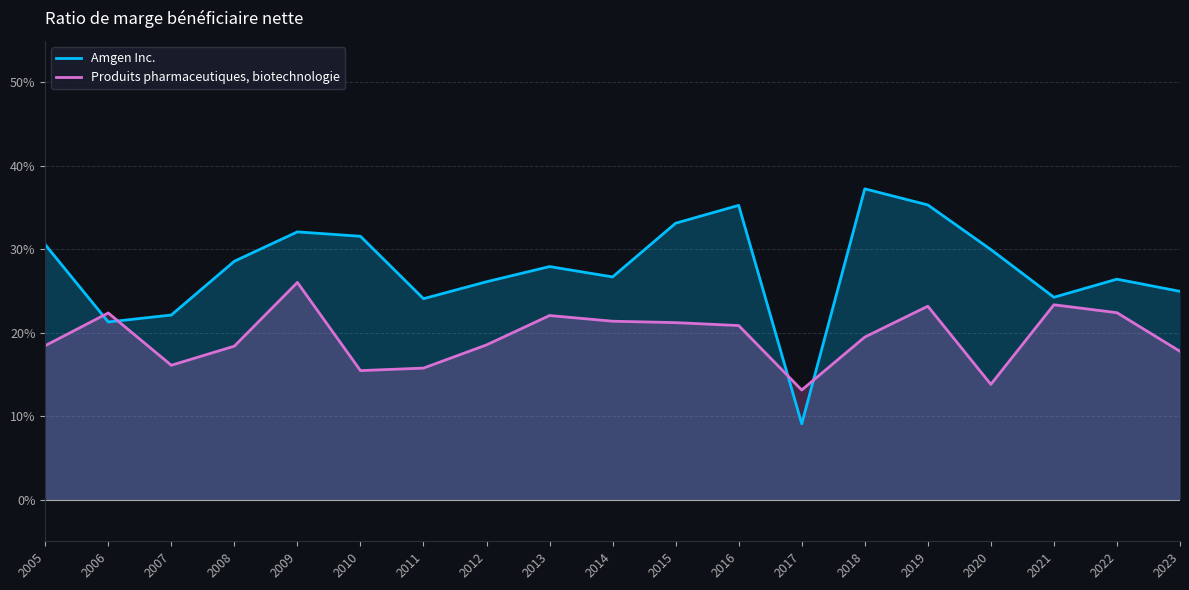

What is the difference between the maximum and minimum values in the Produits pharmaceutiques, biotechnologie series?

0.1